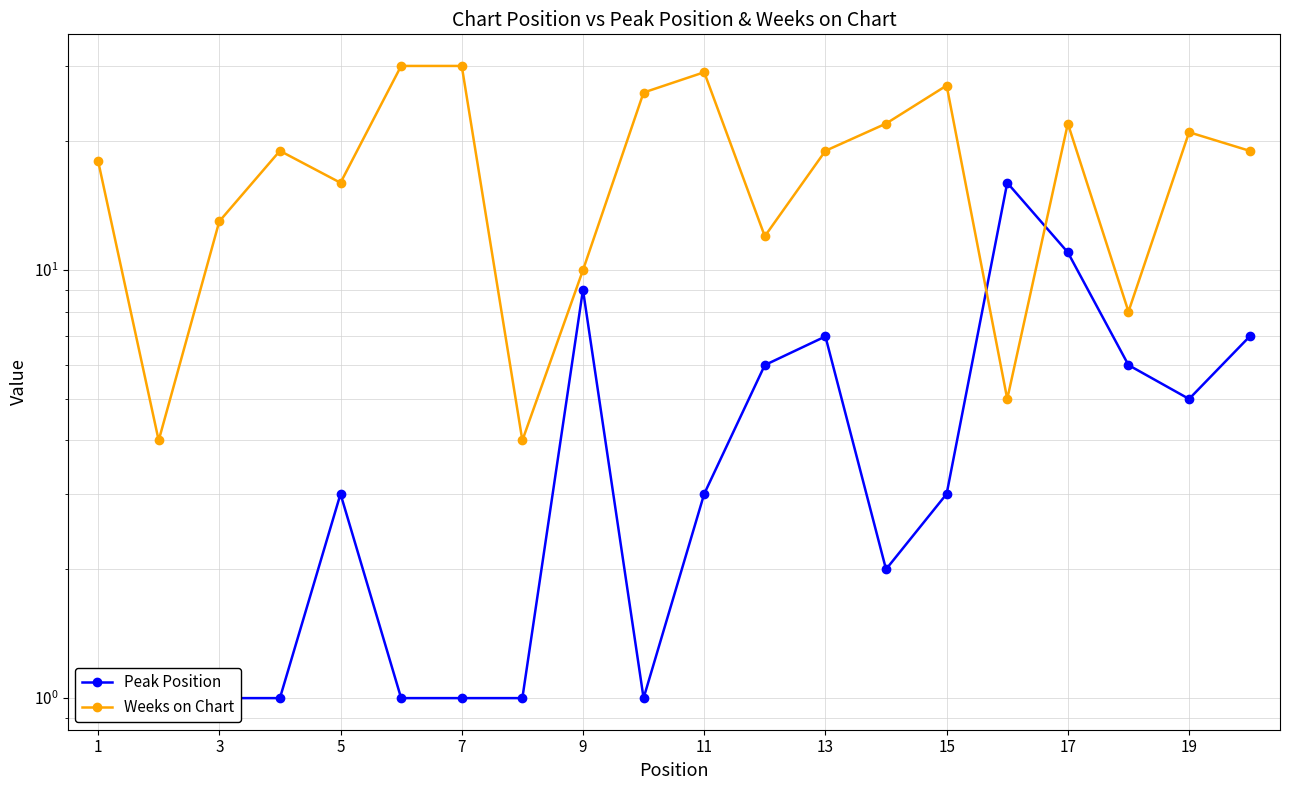

What is the minimum value for Weeks on Chart?

4